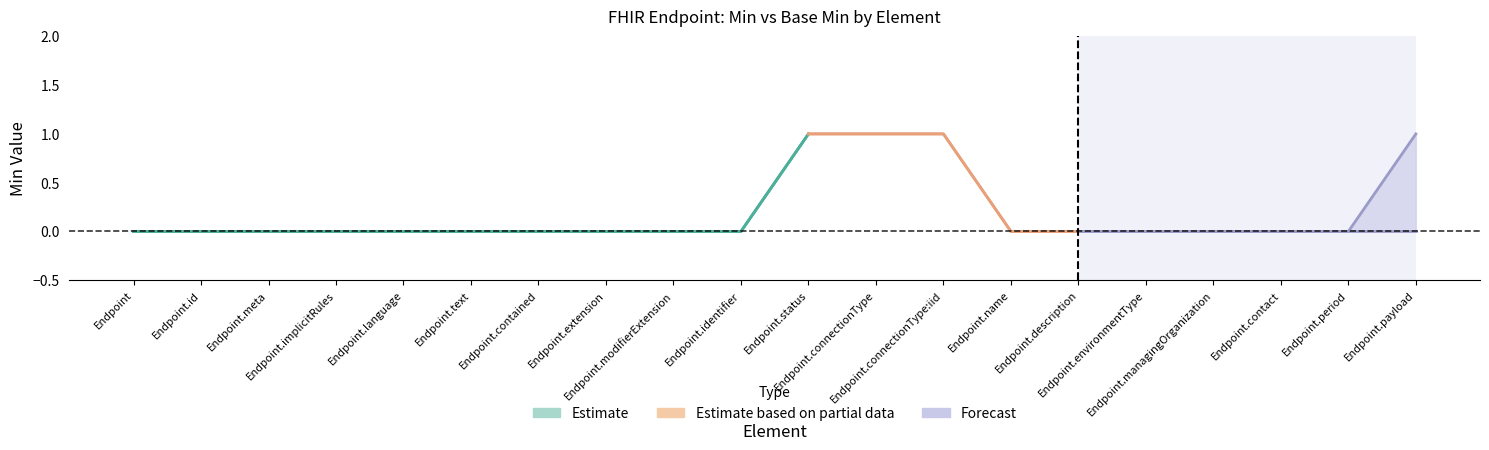

Reading left to right, list all the values displayed in this chart.

Min: Endpoint=0	Endpoint.id=0	Endpoint.meta=0	Endpoint.implicitRules=0	Endpoint.language=0	Endpoint.text=0	Endpoint.contained=0	Endpoint.extension=0	Endpoint.modifierExtension=0	Endpoint.identifier=0	Endpoint.status=1	Endpoint.connectionType=1	Endpoint.connectionType:iid=1	Endpoint.name=0	Endpoint.description=0	Endpoint.environmentType=0	Endpoint.managingOrganization=0	Endpoint.contact=0	Endpoint.period=0	Endpoint.payload=1
Base Min: Endpoint=0	Endpoint.id=0	Endpoint.meta=0	Endpoint.implicitRules=0	Endpoint.language=0	Endpoint.text=0	Endpoint.contained=0	Endpoint.extension=0	Endpoint.modifierExtension=0	Endpoint.identifier=0	Endpoint.status=1	Endpoint.connectionType=1	Endpoint.connectionType:iid=1	Endpoint.name=0	Endpoint.description=0	Endpoint.environmentType=0	Endpoint.managingOrganization=0	Endpoint.contact=0	Endpoint.period=0	Endpoint.payload=0